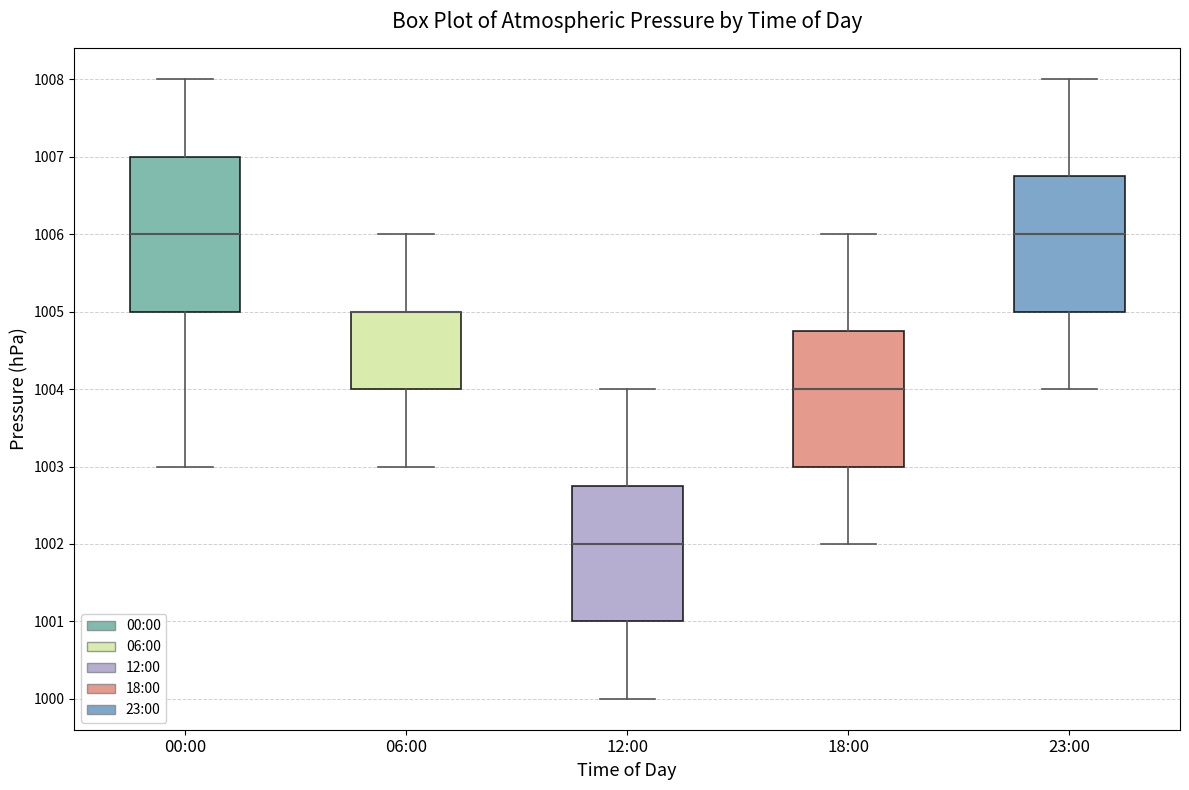

Where is the upper edge of the box for 06:00 on the y-axis? The values are not printed on the chart, so give them approximately, as read against the axis.

1005.0